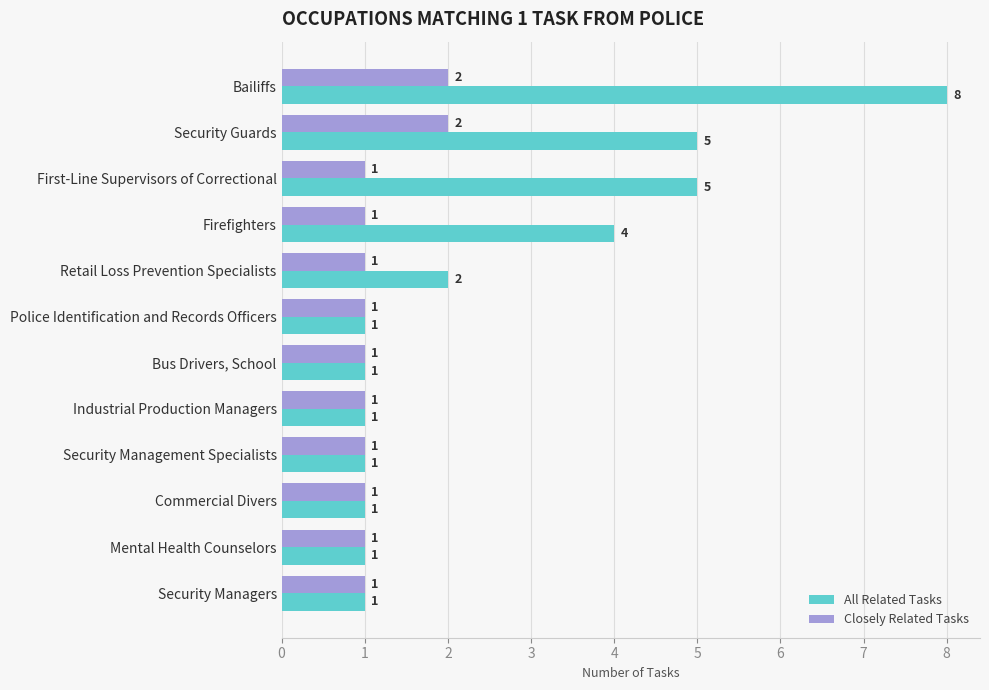

Rank the series at Retail Loss Prevention Specialists from lowest to highest value.

Closely Related Tasks, All Related Tasks